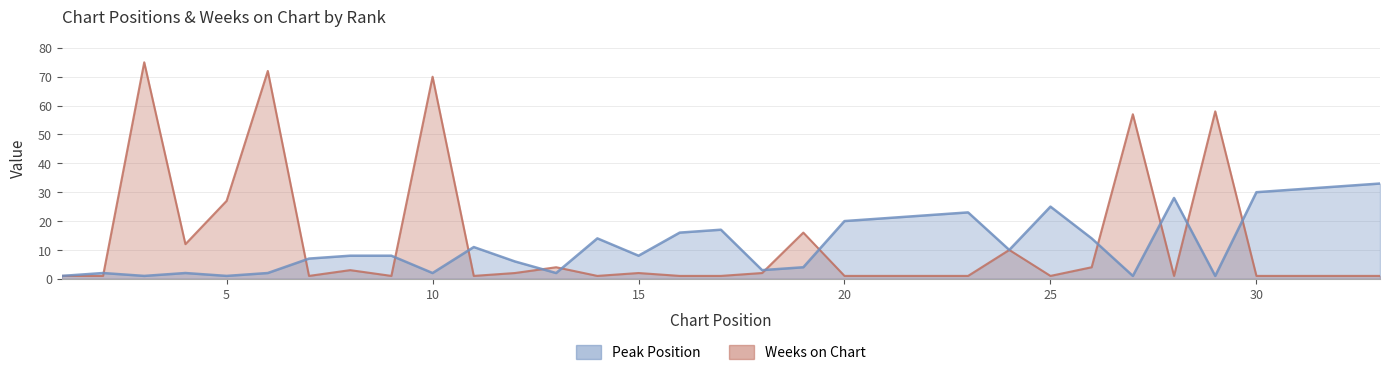

What is the value of the Peak Position point at the 12th from the left?

6